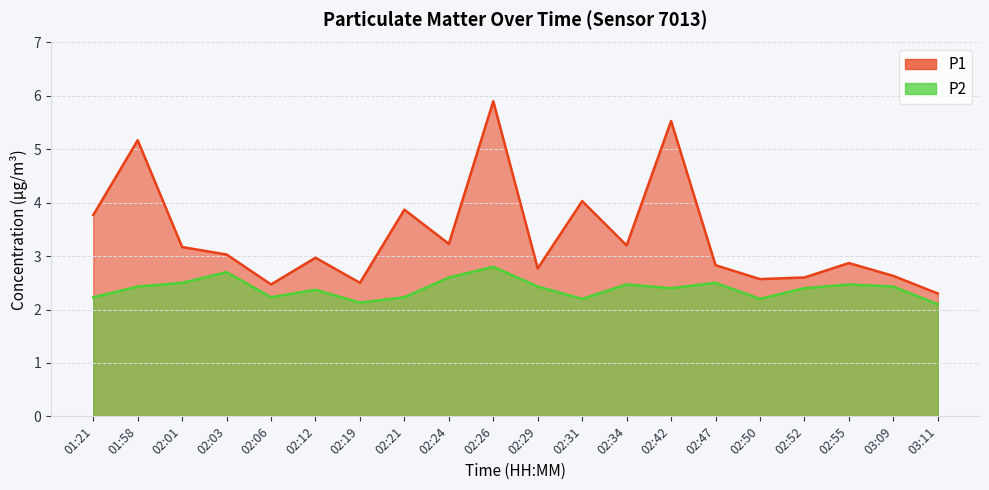

True or false: P1 and P2 intersect in this chart.

False